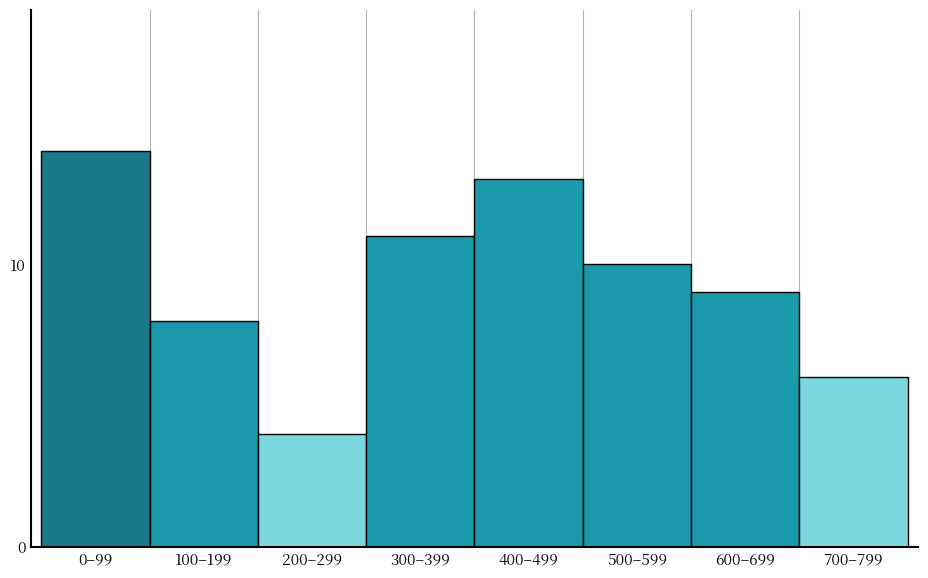

Reading left to right, transcribe all the data shown in this chart.

14	8	4	11	13	10	9	6